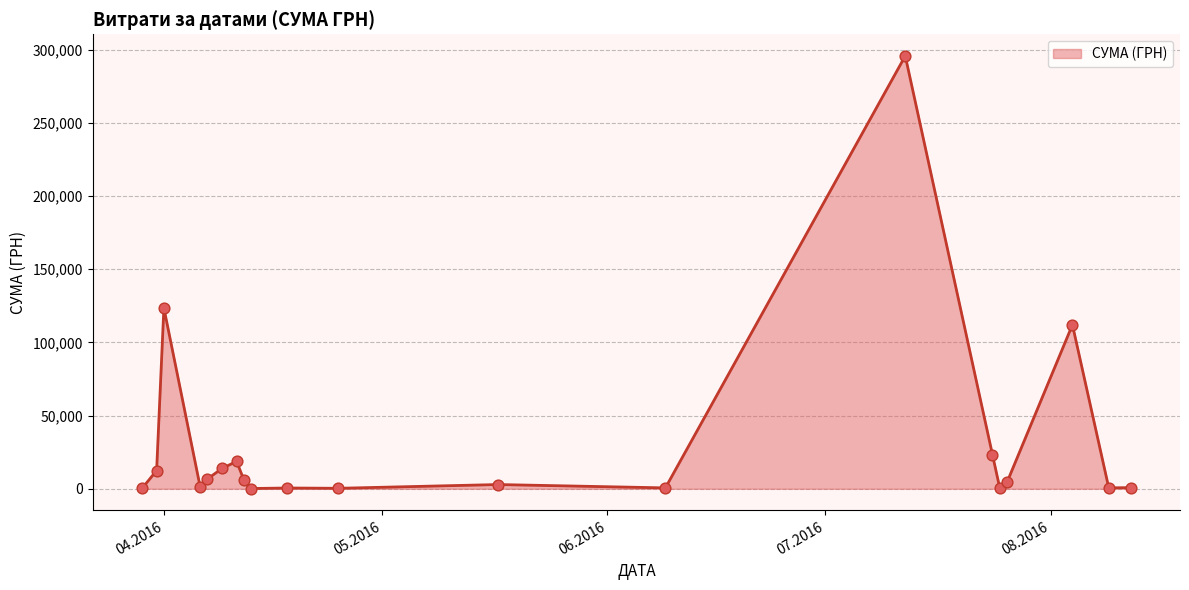

What is the maximum value shown in the chart?

295638.6